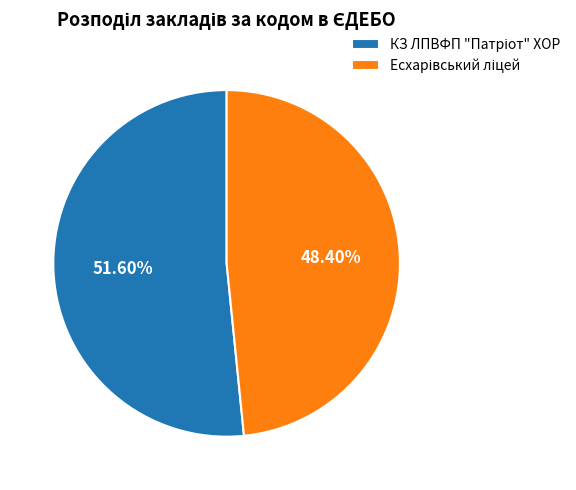

How many segments does this pie chart have?

2